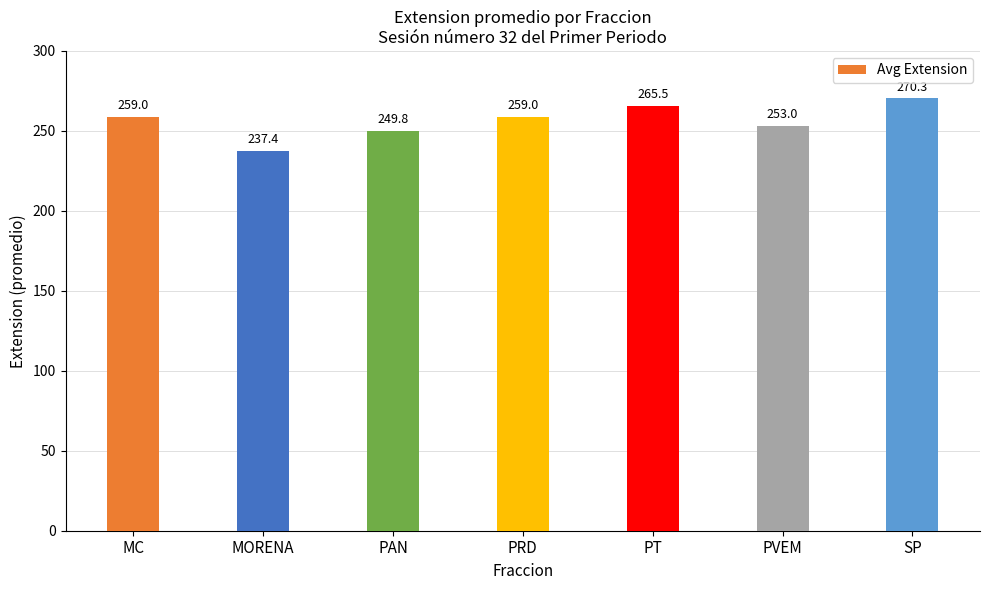

What is the sum of all values?

1794.0